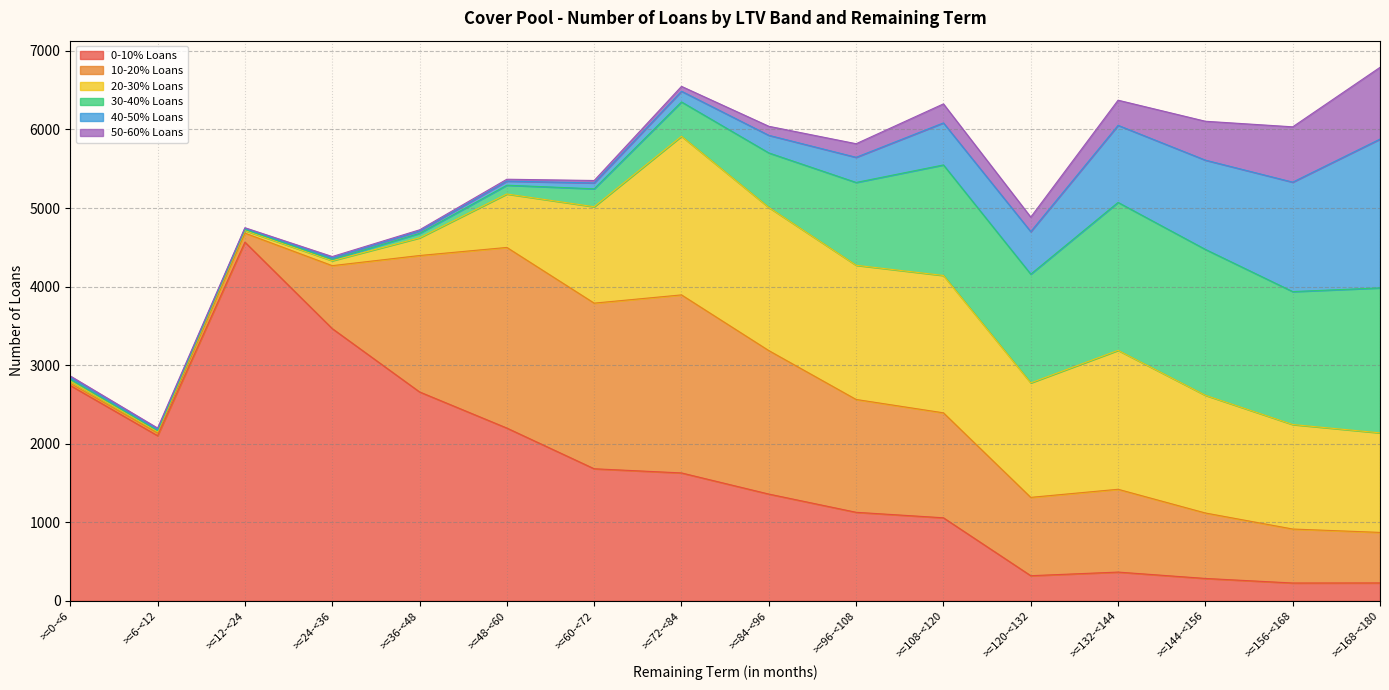

At which label does 0-10% Loans first exceed 1629?

>=0-<6